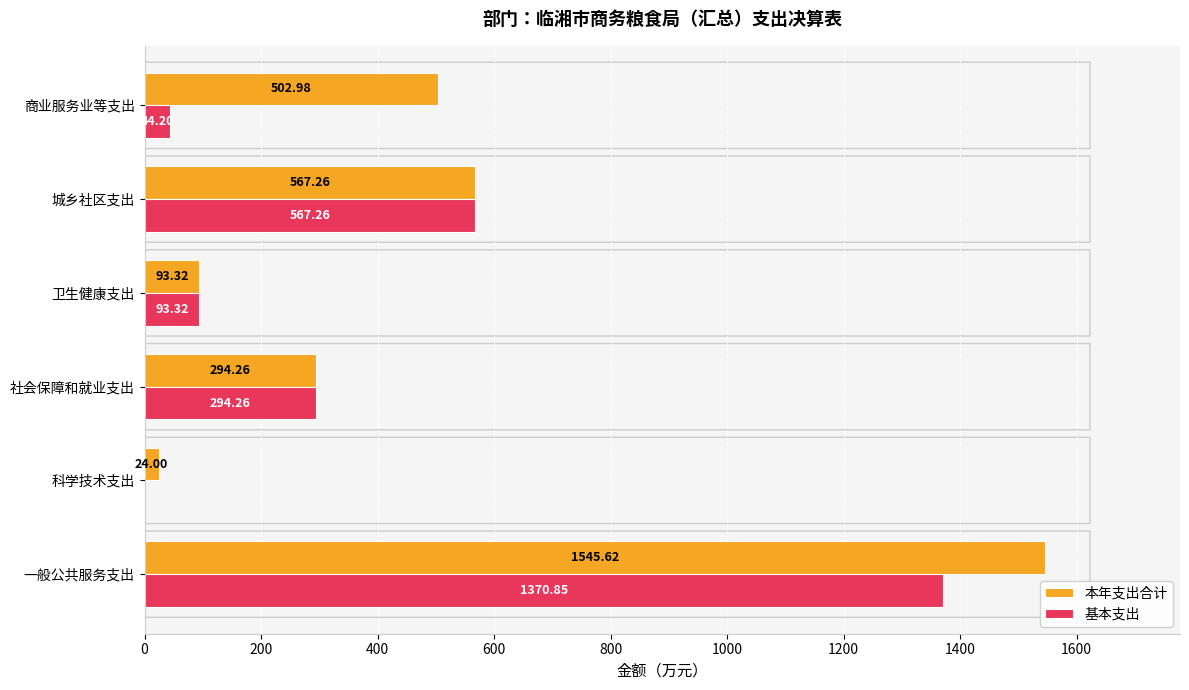

What is the sum of all 本年支出合计 values?

3027.4